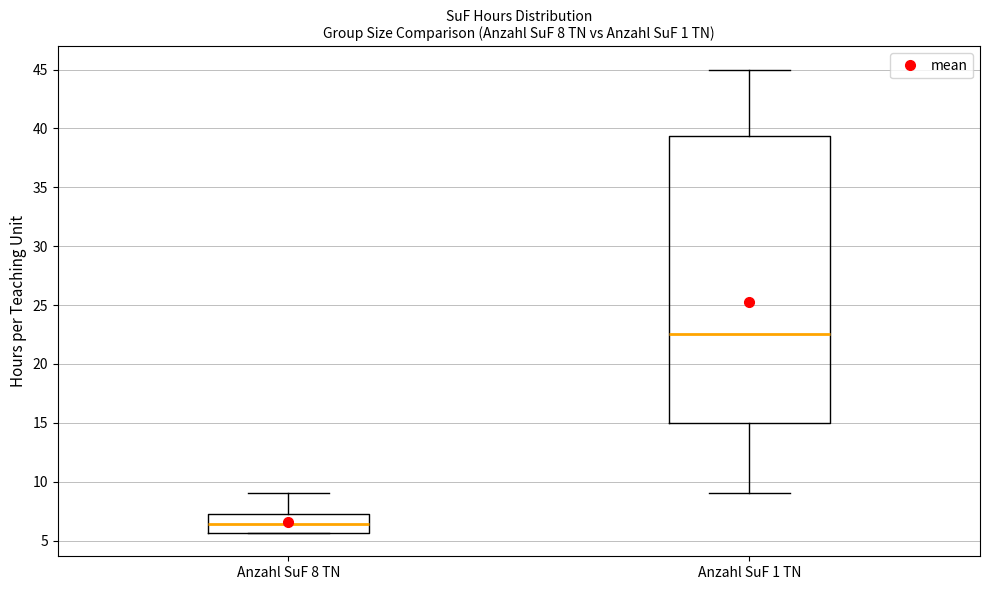

Which box has the lowest median line?

Anzahl SuF 8 TN